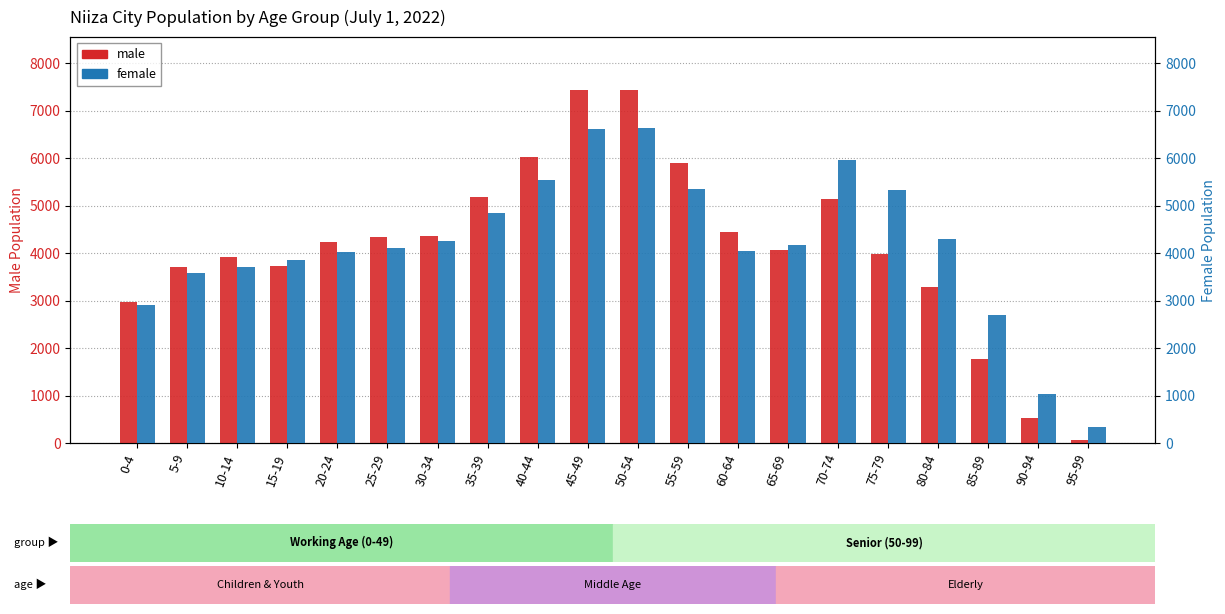

Rank the series by their average value, from highest to lowest.

female, male